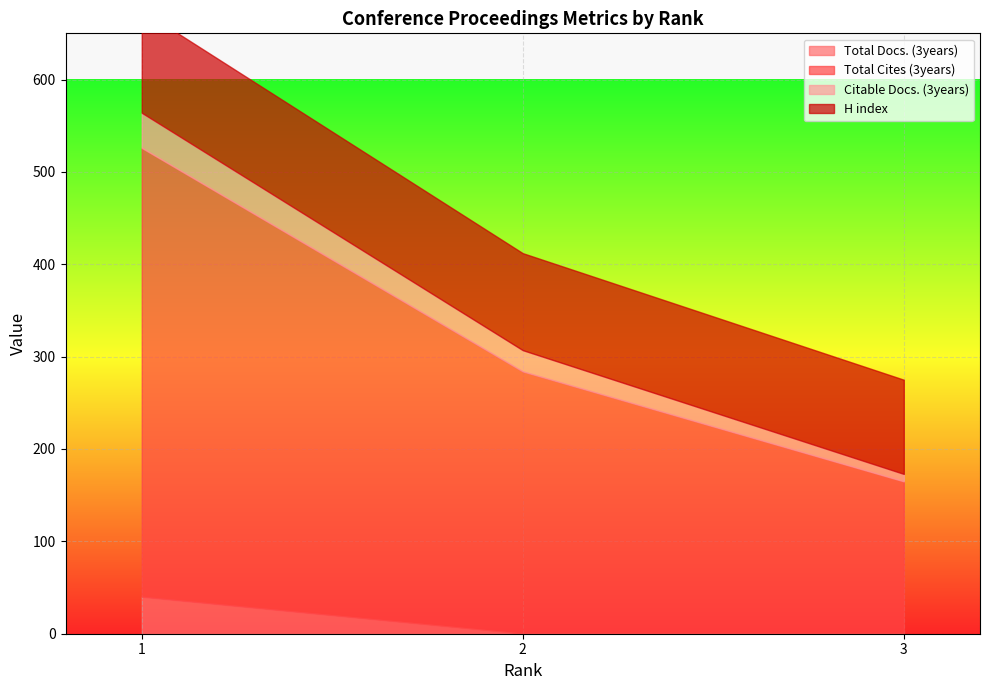

Reading left to right, extract all data points from this chart.

Total Docs. (3years): 40	0	0
Total Cites (3years): 486	284	165
Citable Docs. (3years): 38	23	8
H index: 111	105	102